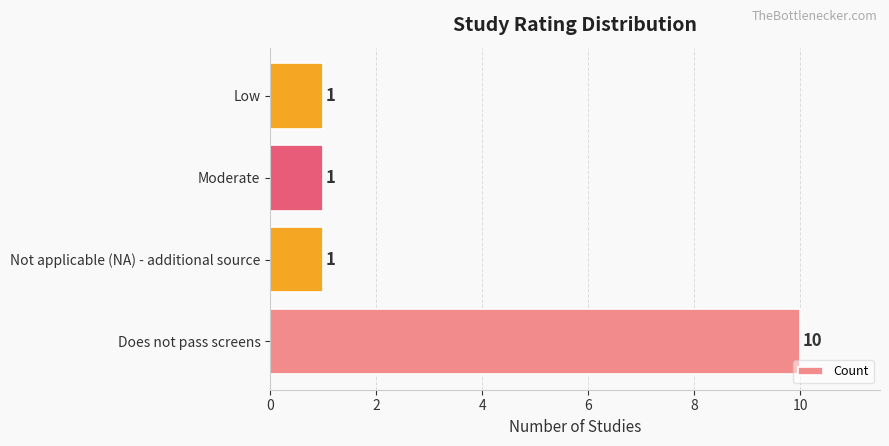

True or false: the data shows 0 at Moderate.

False